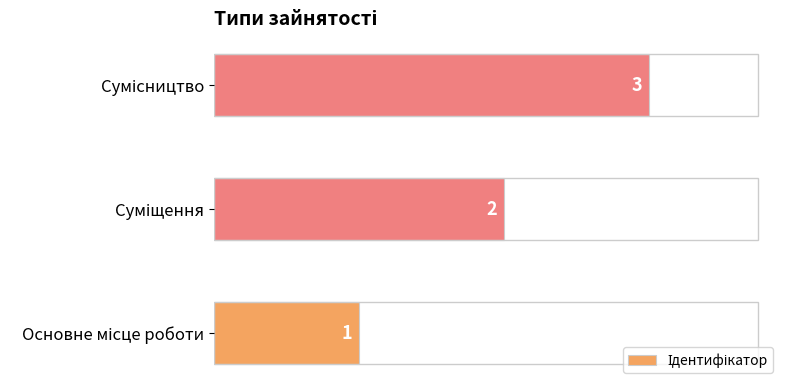

What is the greatest value displayed?

3